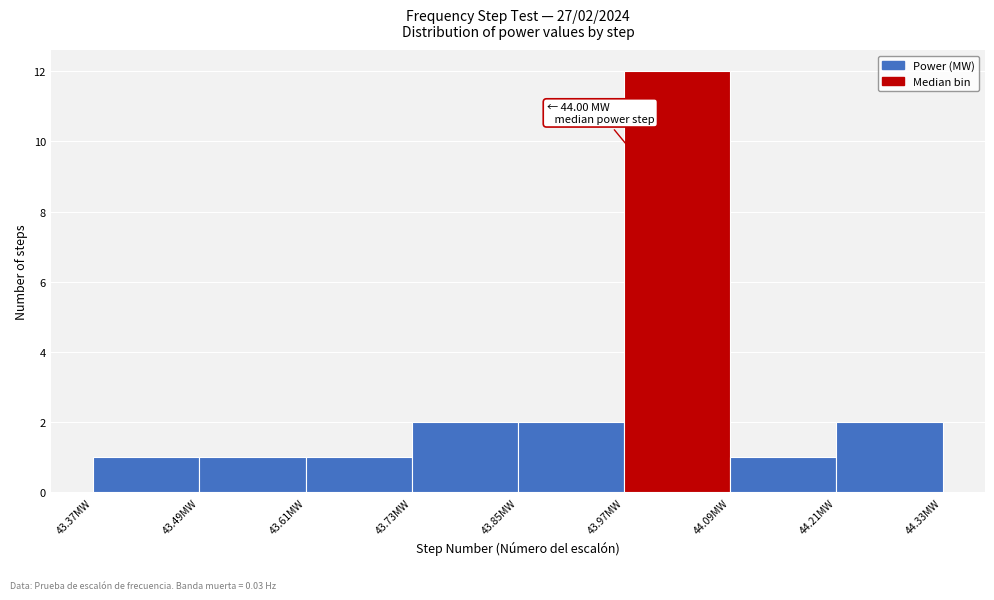

Which range on the x-axis has the tallest bar?

43.96 to 44.08